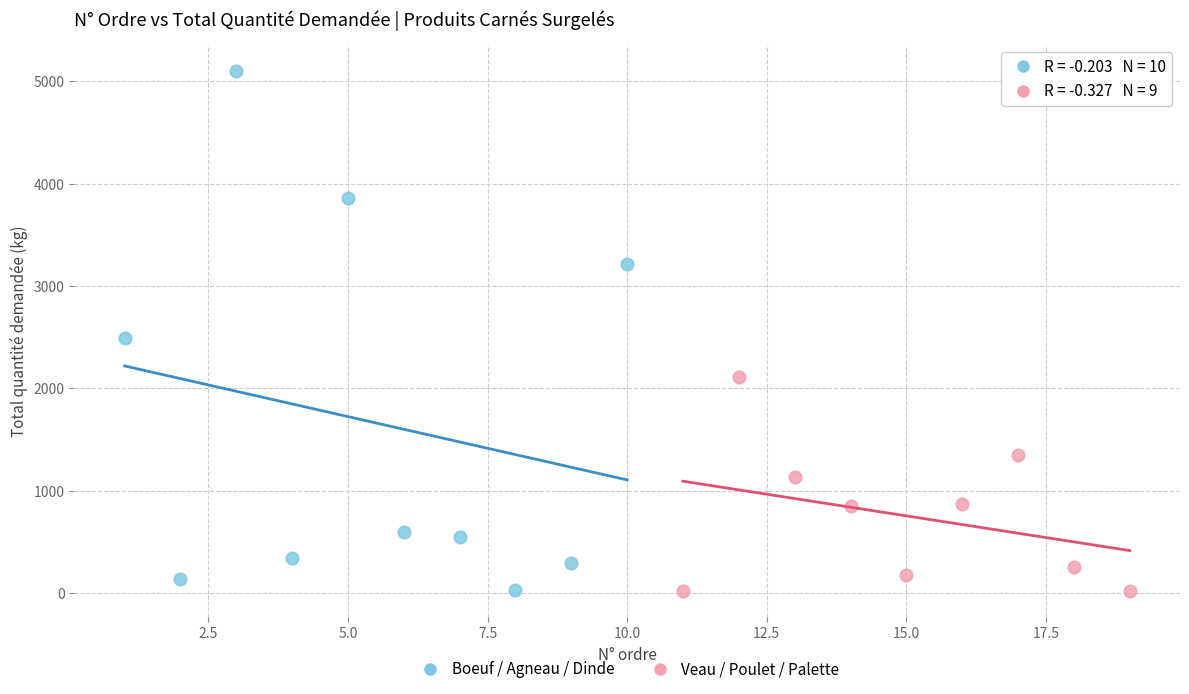

What are all the series names shown in the legend?

Boeuf / Agneau / Dinde, Veau / Poulet / Palette